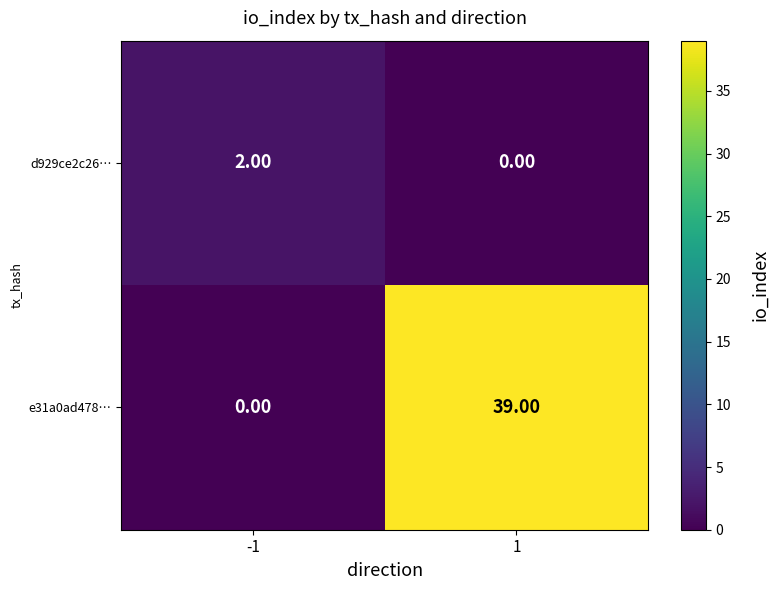

Between -1 and 1, which series saw the biggest shift?

e31a0ad478…